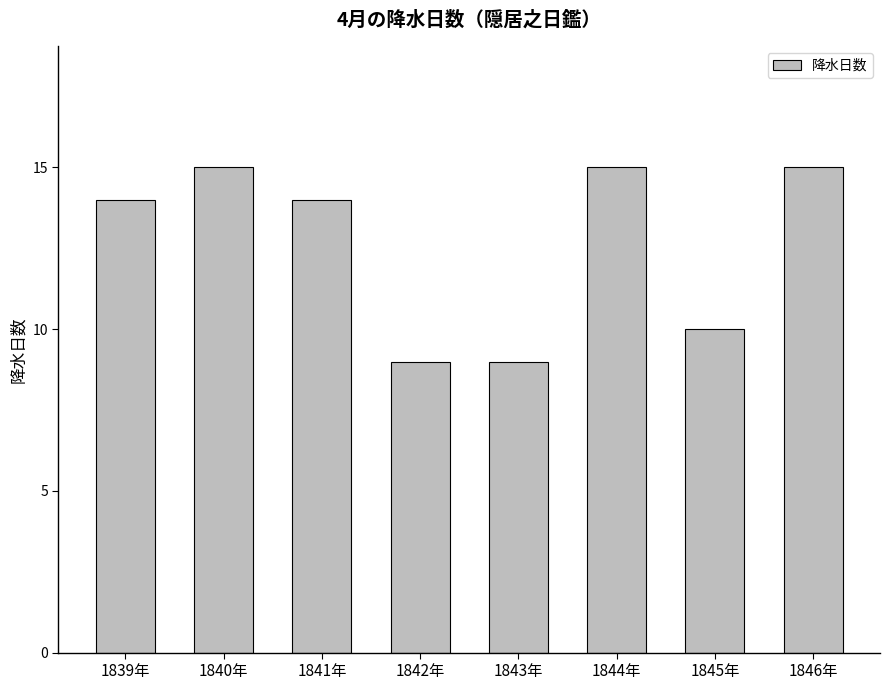

Is it true that the value at 1843年 is 6?

False